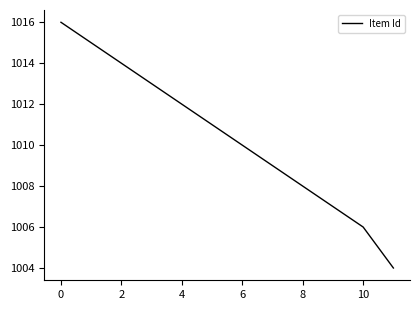

What is the smallest value displayed?

1004